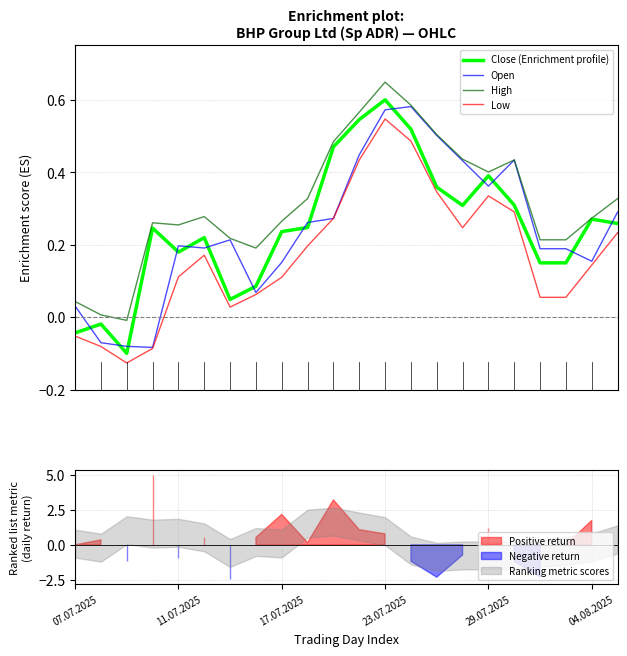

True or false: Low has a value of 0.2 at 15.

True